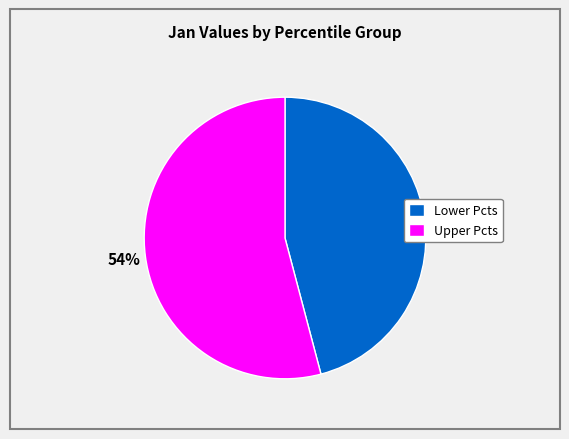

Do Lower Pcts and Upper Pcts together represent more than half of the pie?

Yes